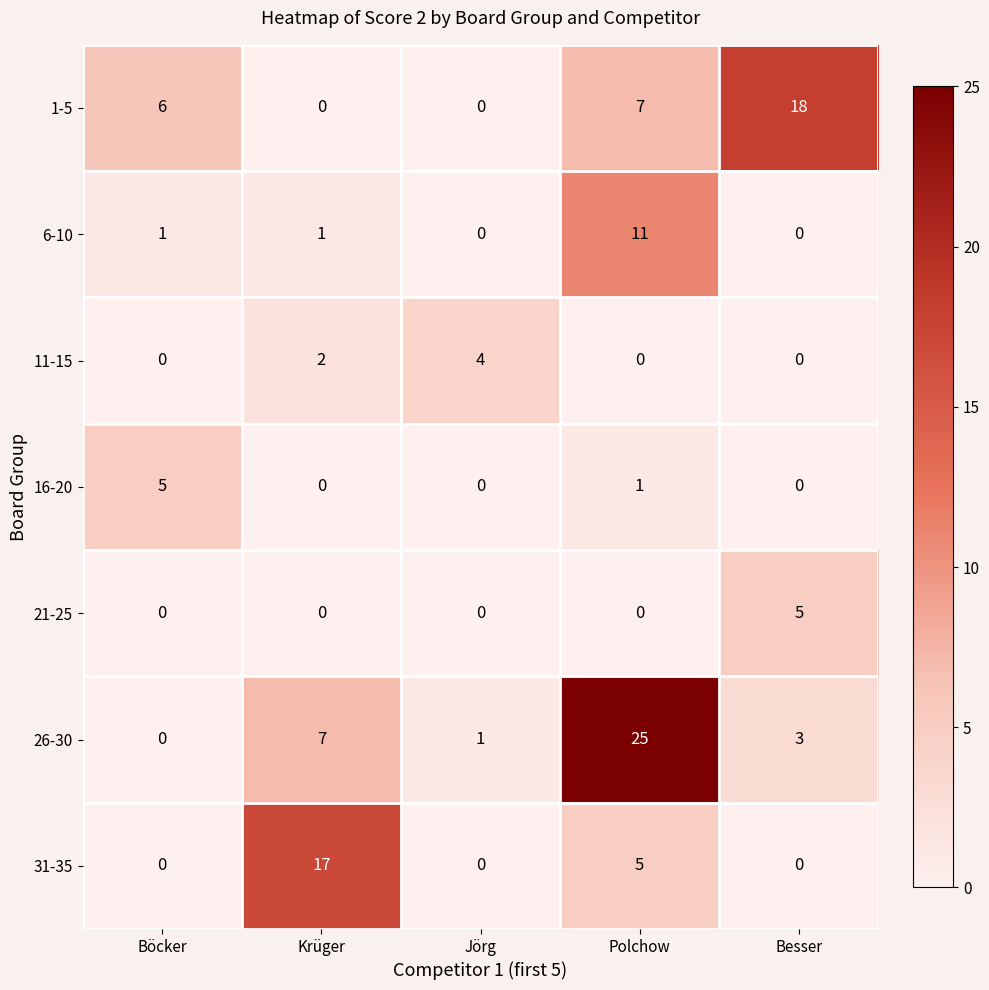

Which series has the largest range (max minus min)?

26-30